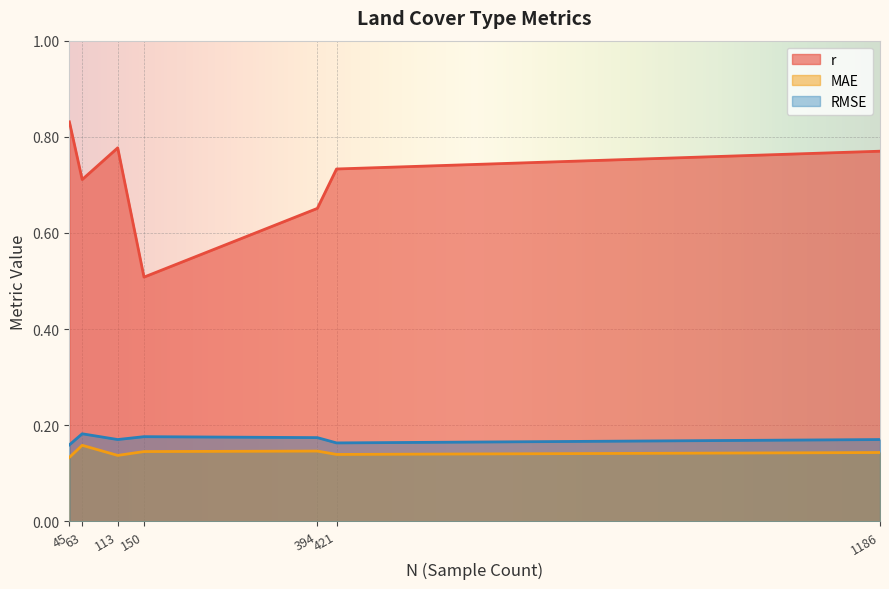

Which series has the largest total across all categories?

r